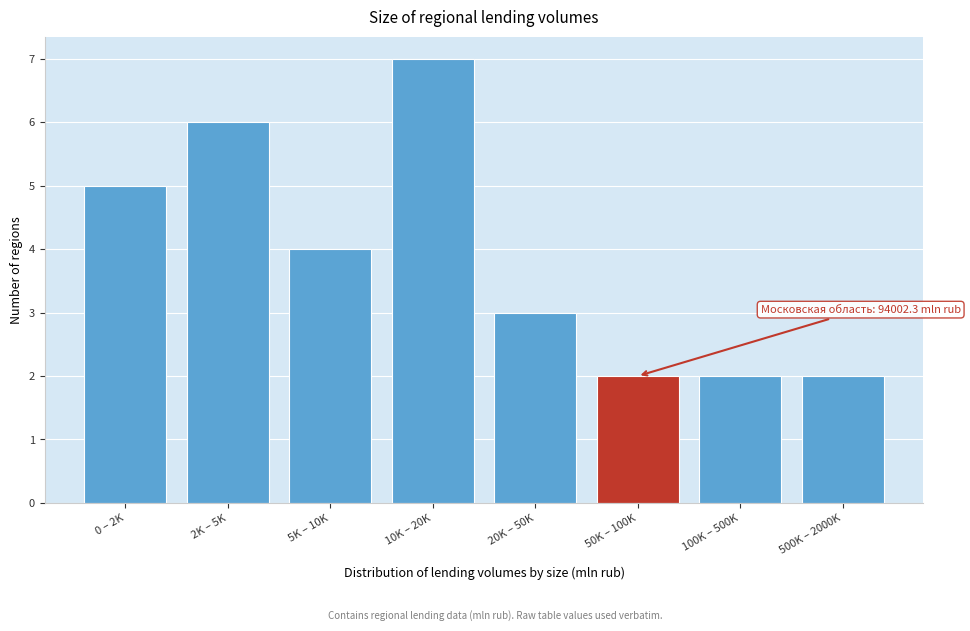

Reading right to left, what are all the values shown in this chart?

2	2	2	3	7	4	6	5